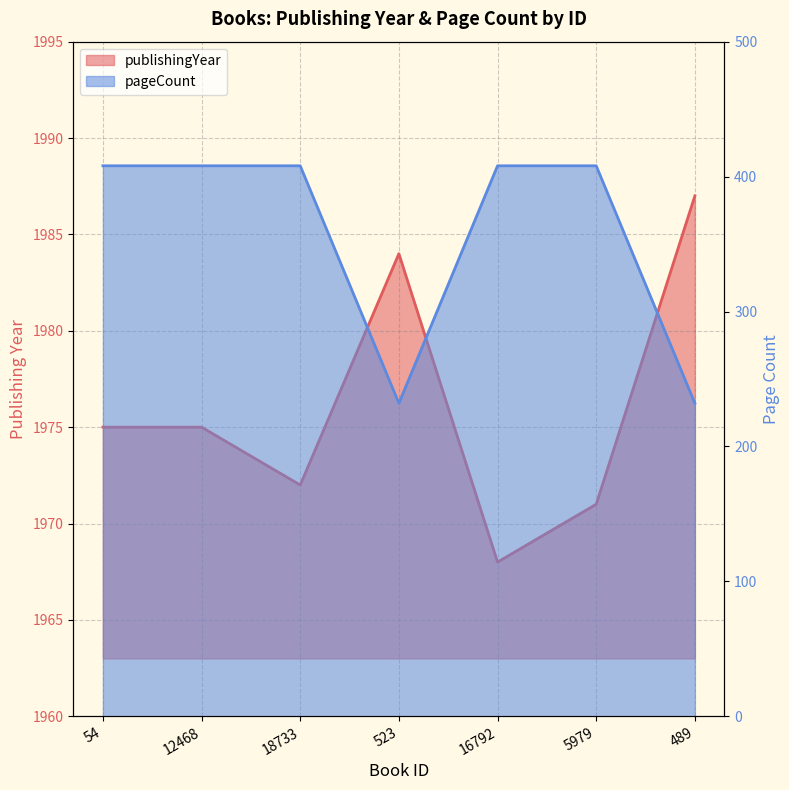

The value of pageCount at 18733 is 549. True or false?

False